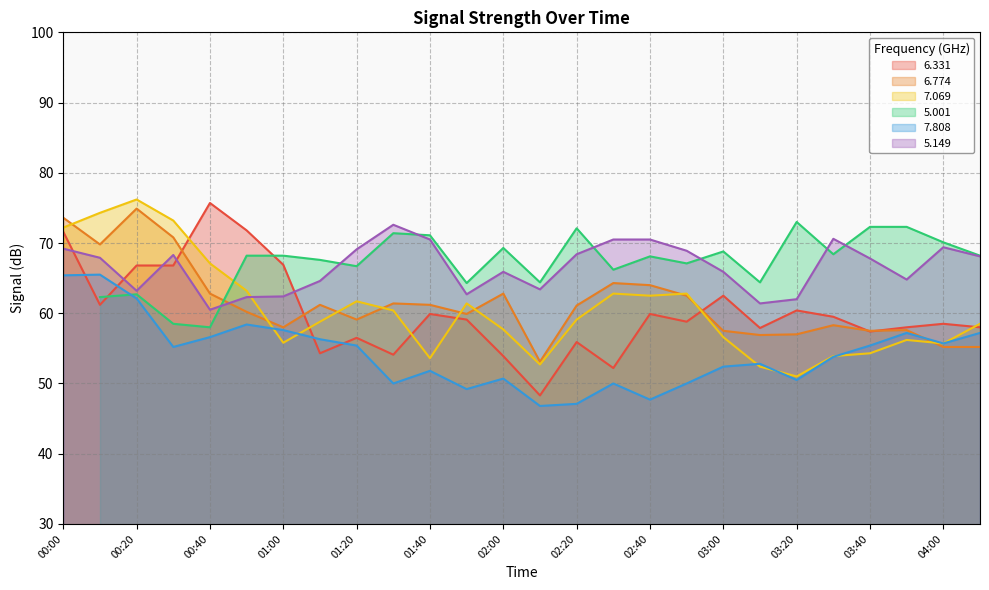

Read the 5.149 value at 01:30.

72.6